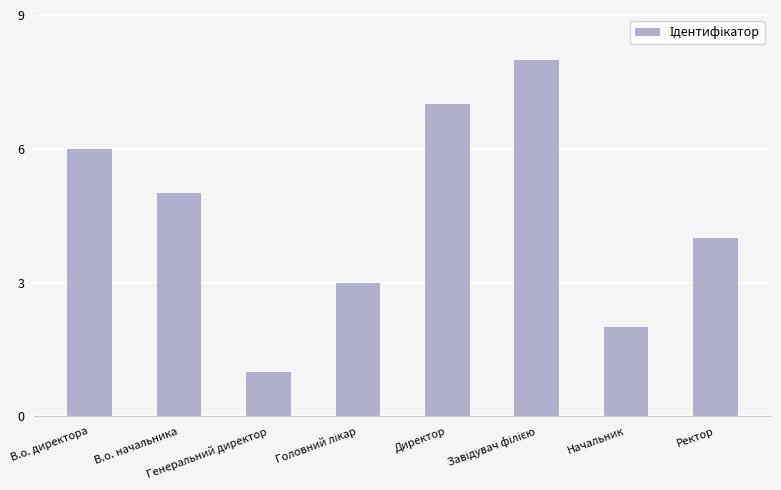

What is the difference between the maximum and second lowest values?

6